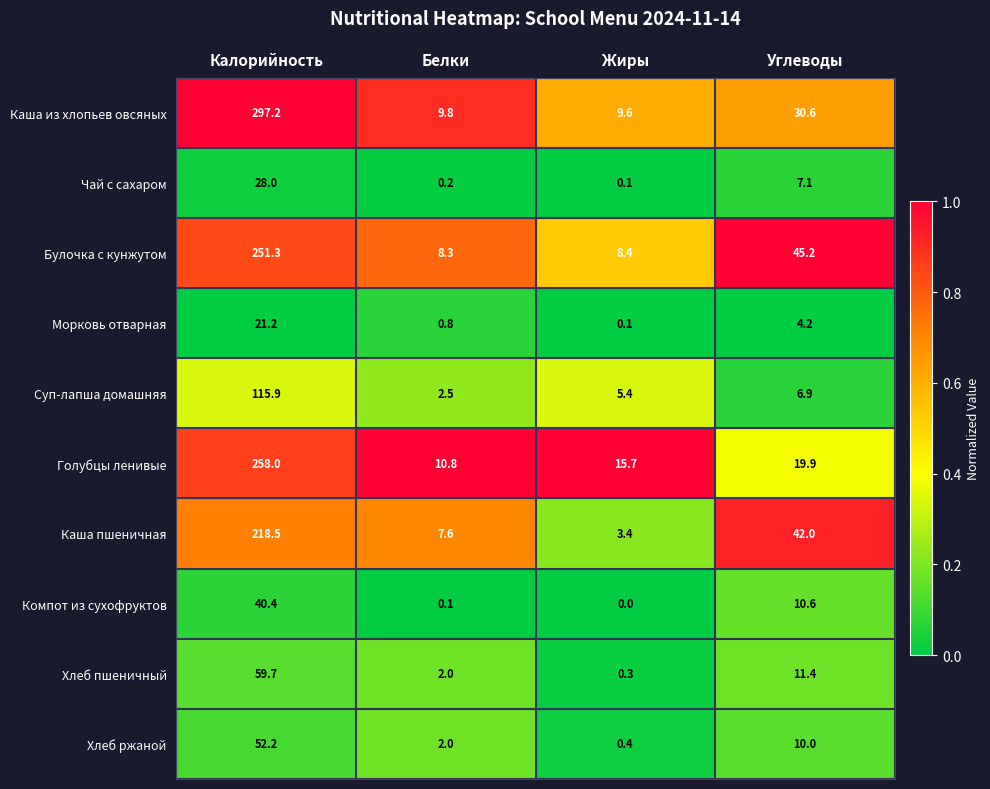

Which series has the largest range (max minus min)?

Каша из хлопьев овсяных